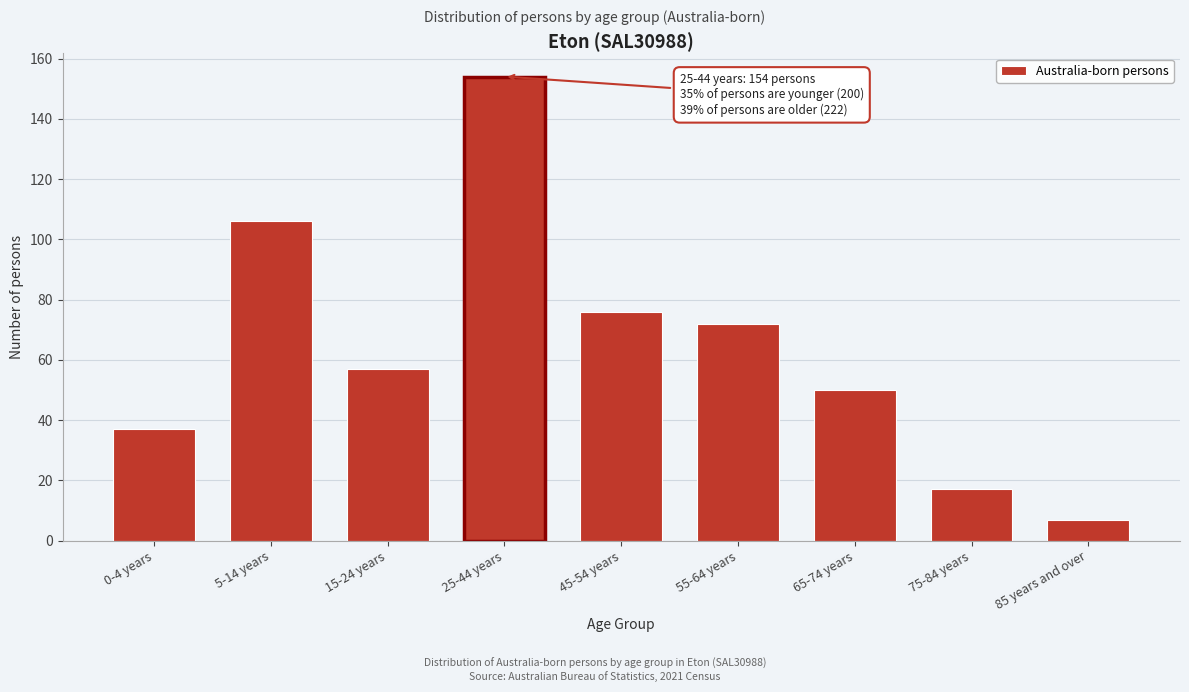

Reading right to left, extract all data points from this chart.

7	17	50	72	76	154	57	106	37